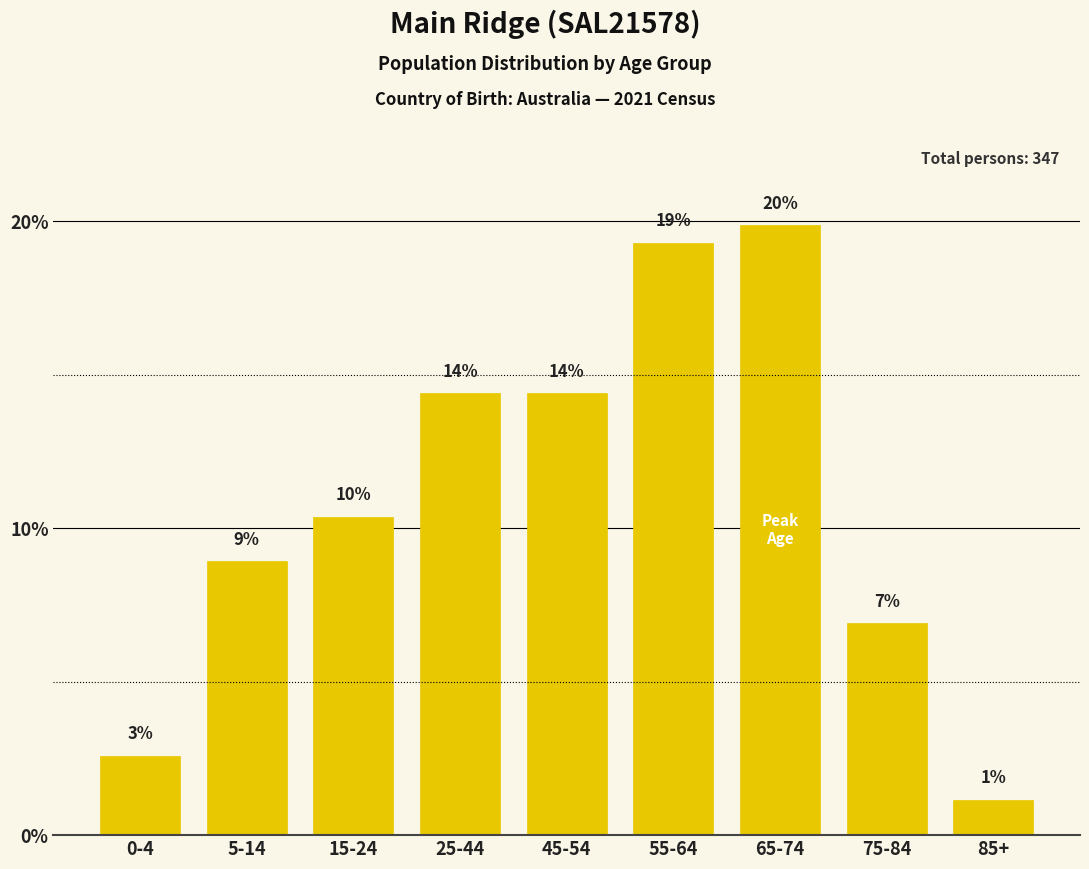

Does the chart contain any negative values?

No